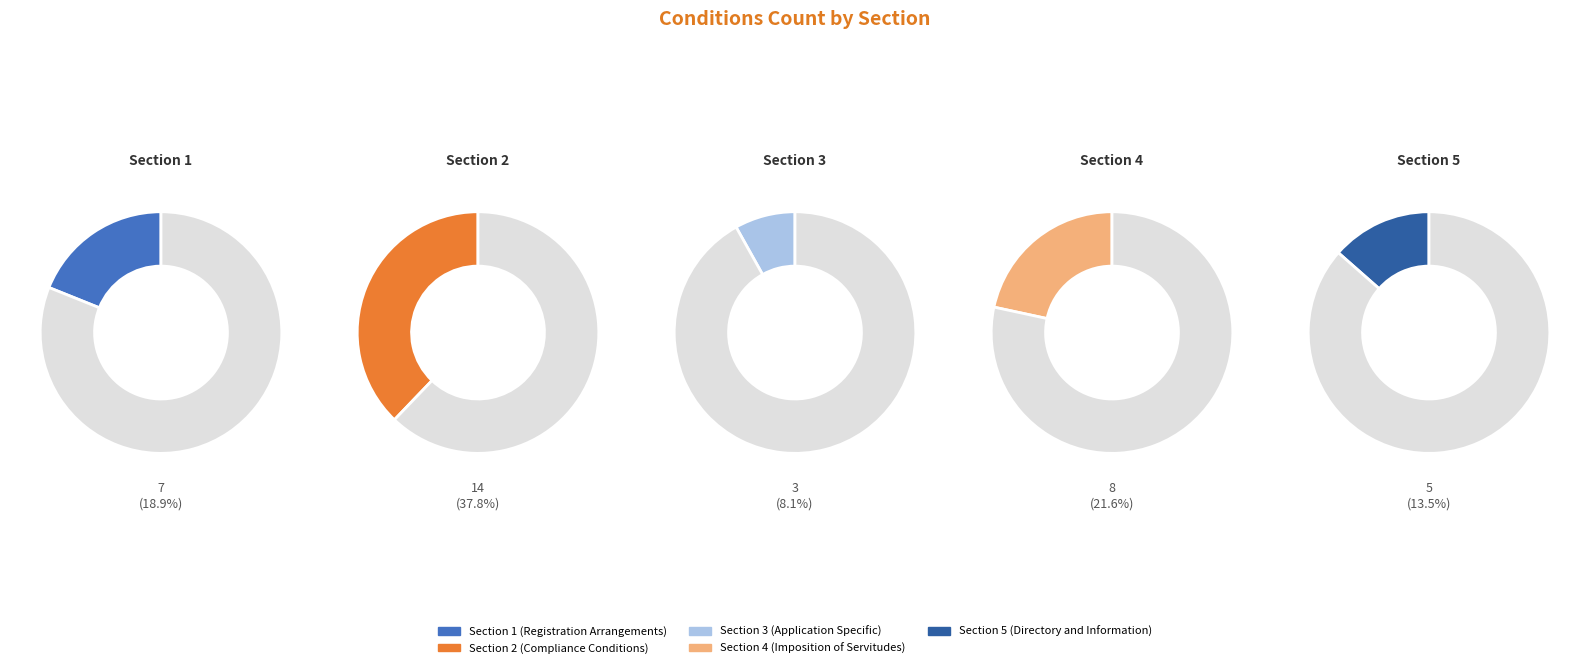

What percentage is the Section 1 (Registration Arrangements) slice, to the nearest percent?

19%